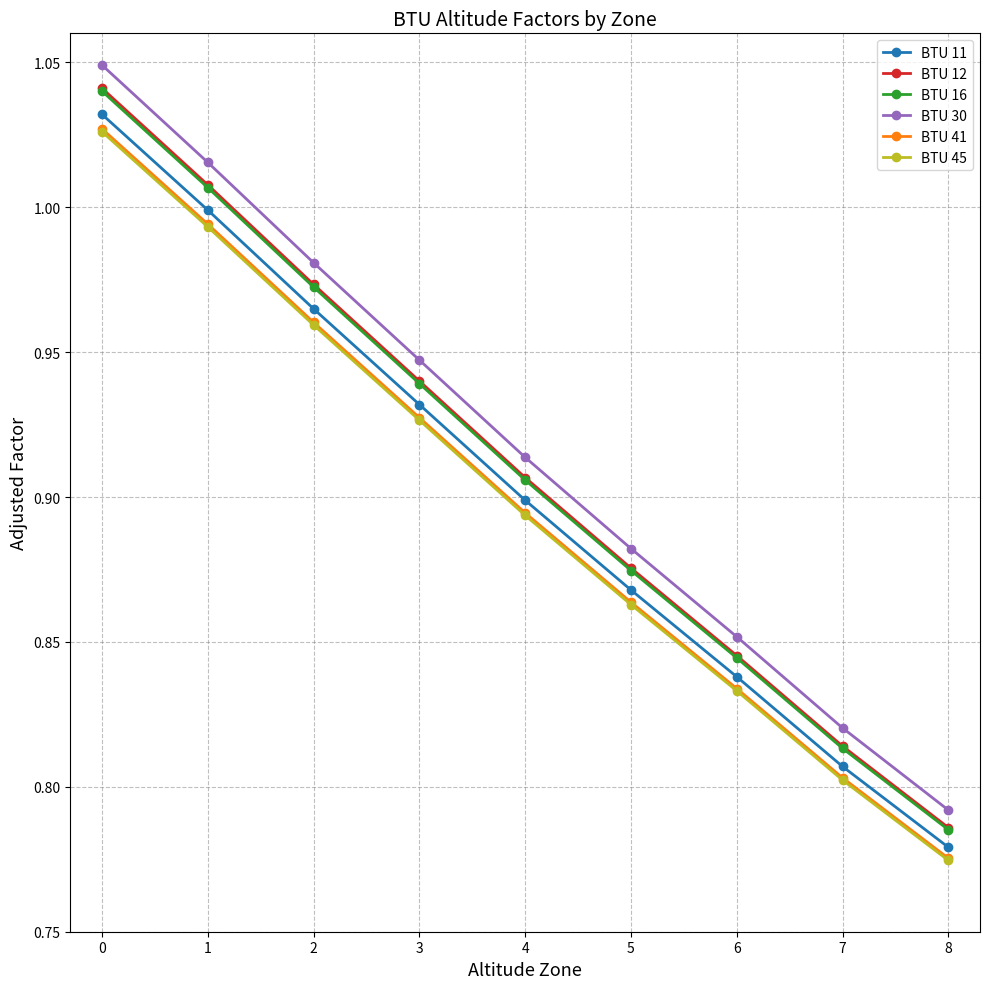

What is the difference between the BTU 30 values at 1 and 4?

0.1